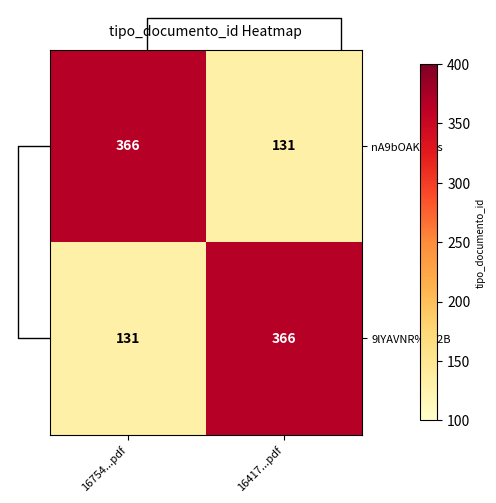

At which category is the sum across all series the highest?

16754...pdf